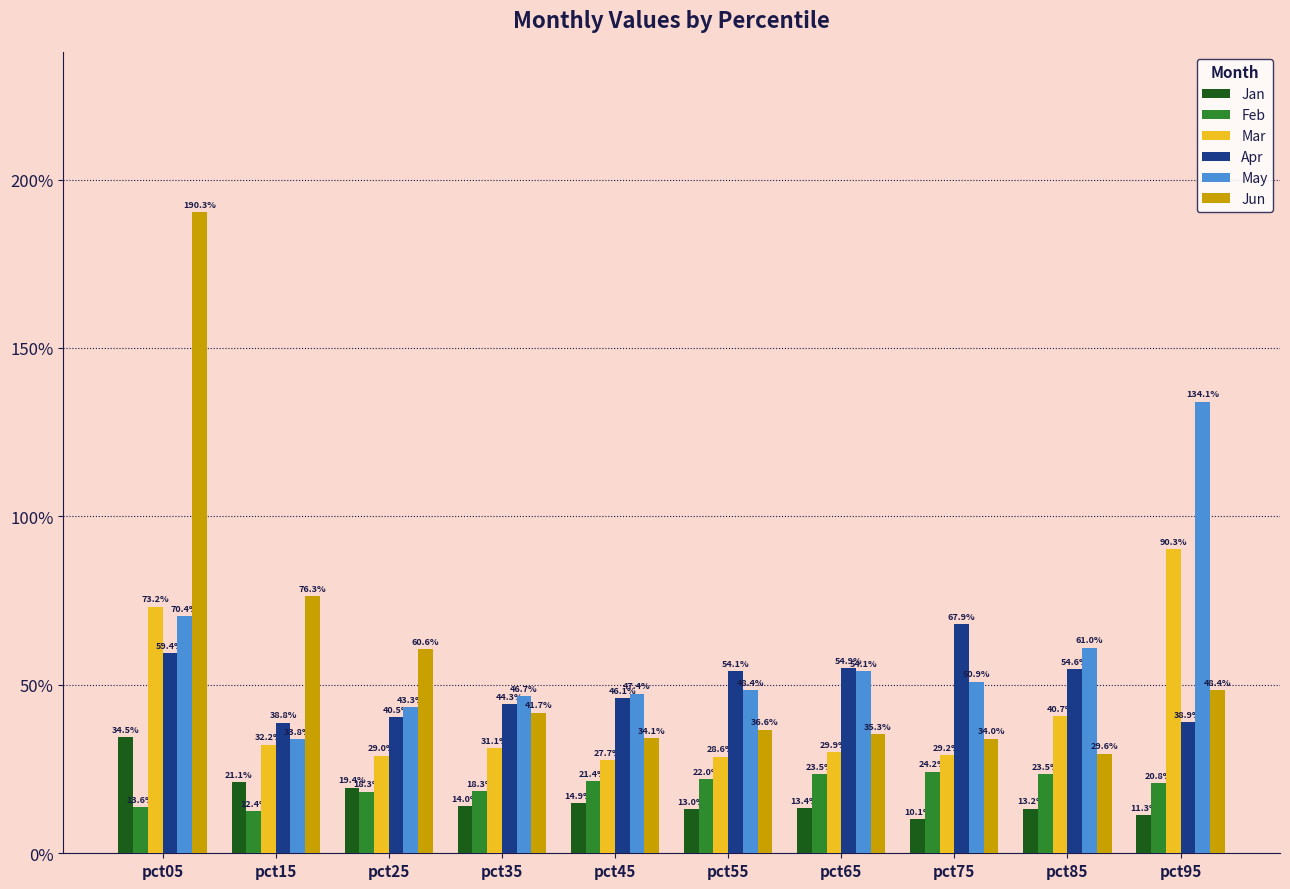

What is the total value across all series at pct15?

2.1